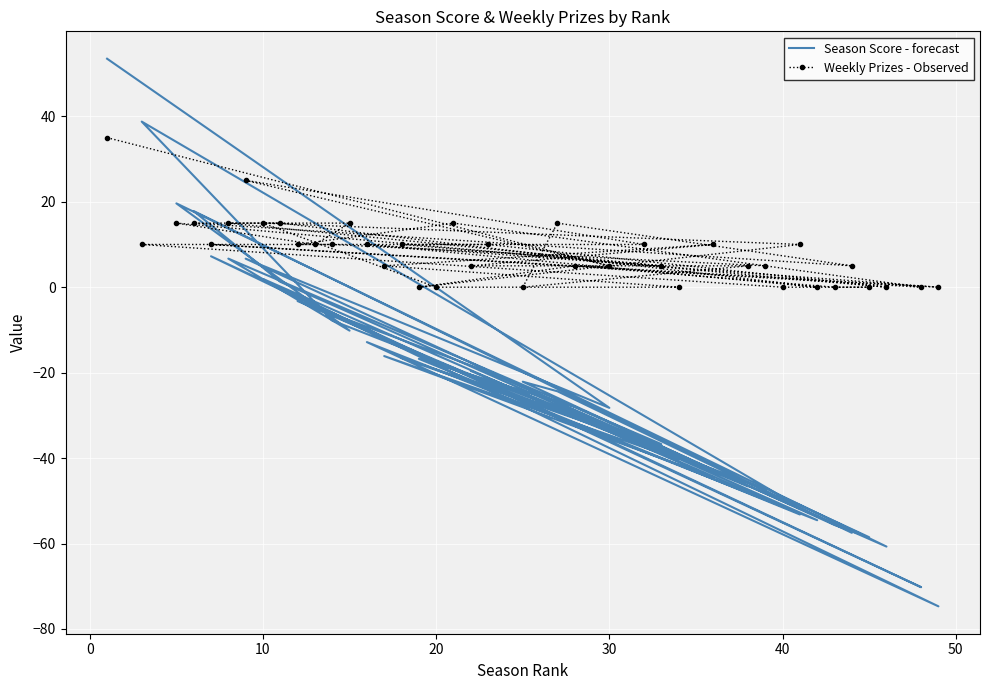

How many values in the Season Score - forecast series are below -19?

21